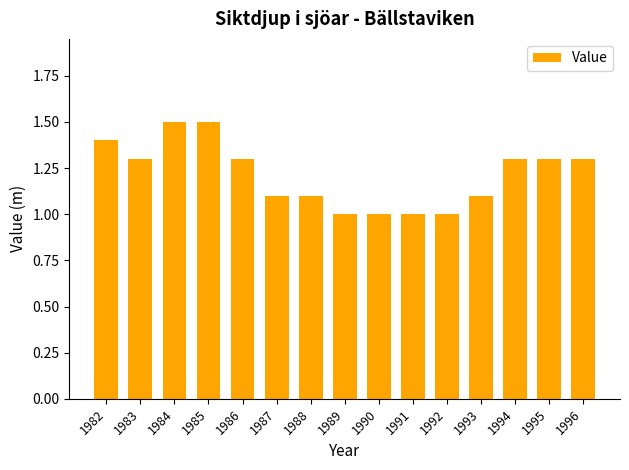

How many bars are there in total?

15